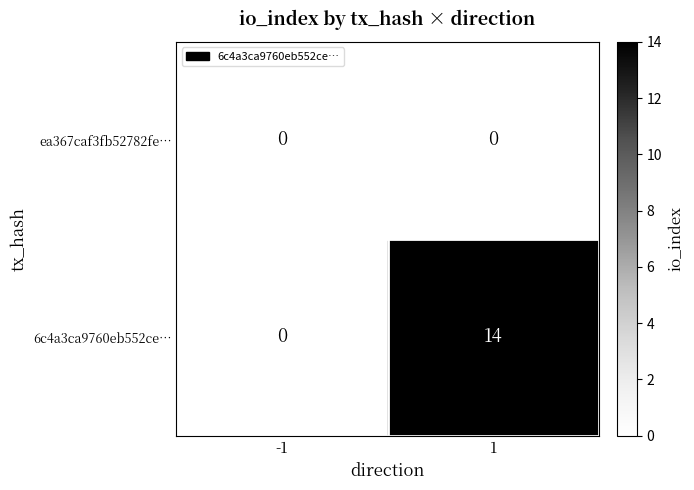

Rank the series at 1 from lowest to highest value.

ea367caf3fb52782fe…, 6c4a3ca9760eb552ce…